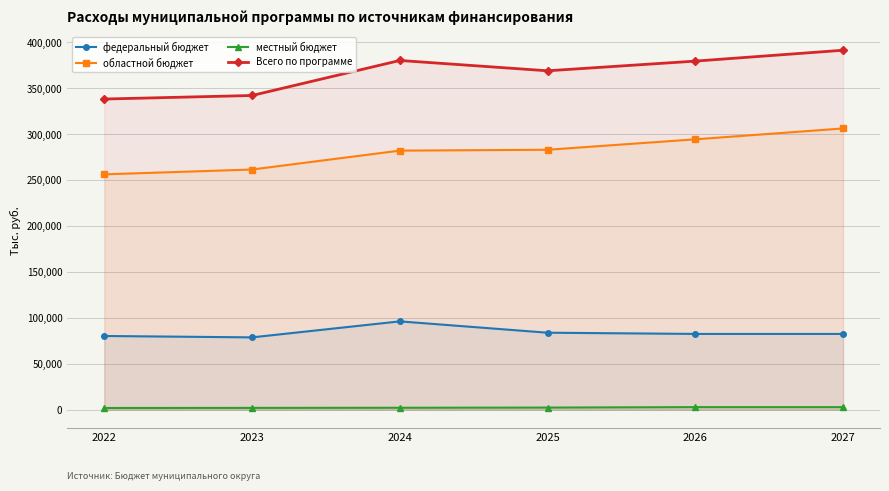

True or false: областной бюджет has more than 2 interior local peaks.

False